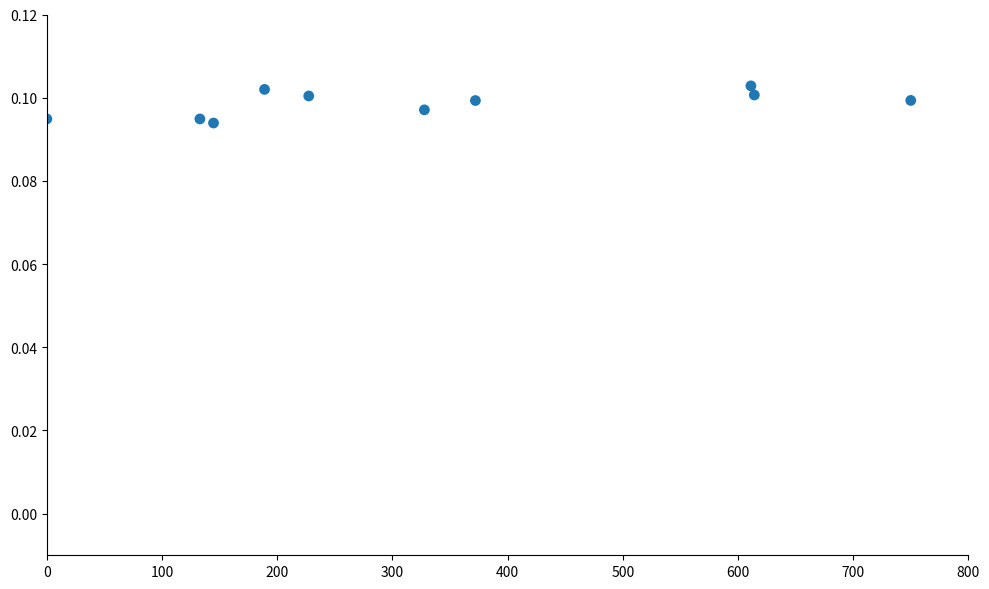

What is the range of X values (max minus min)?

750.0